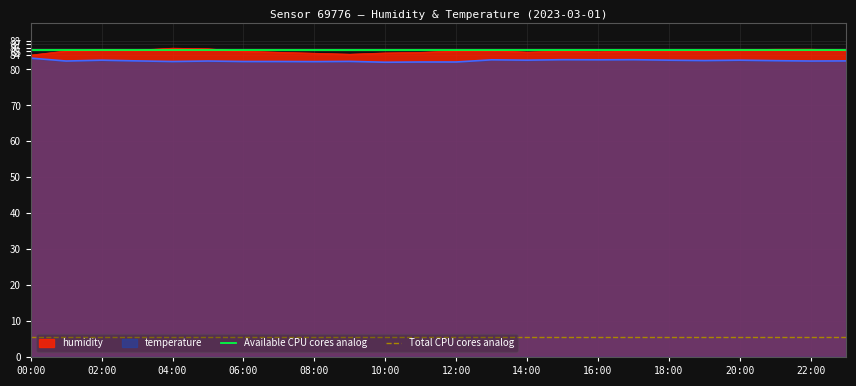

True or false: humidity has a value of 85.1 at 18:00.

True